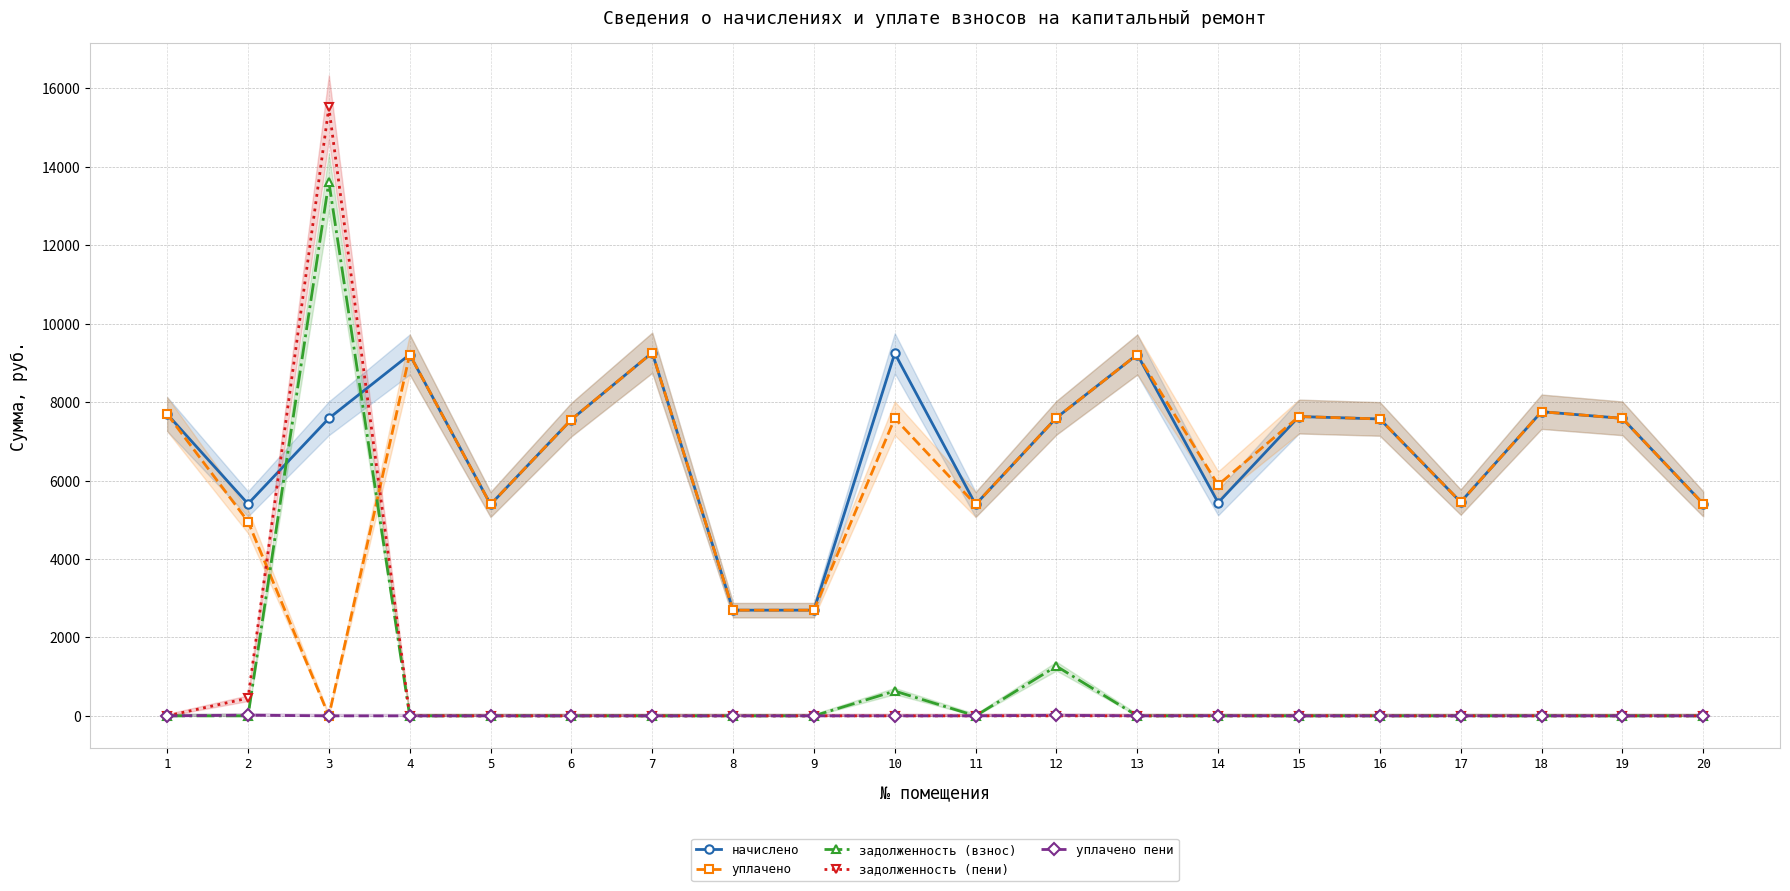

True or false: начислено and уплачено intersect in this chart.

False